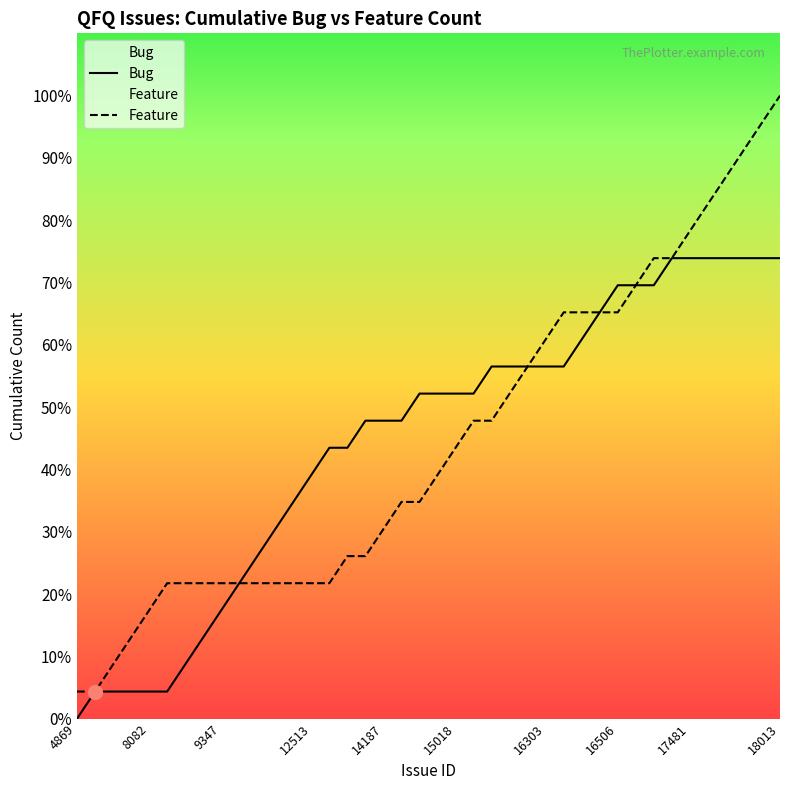

What is the spread (max minus min) of values at 38?

5